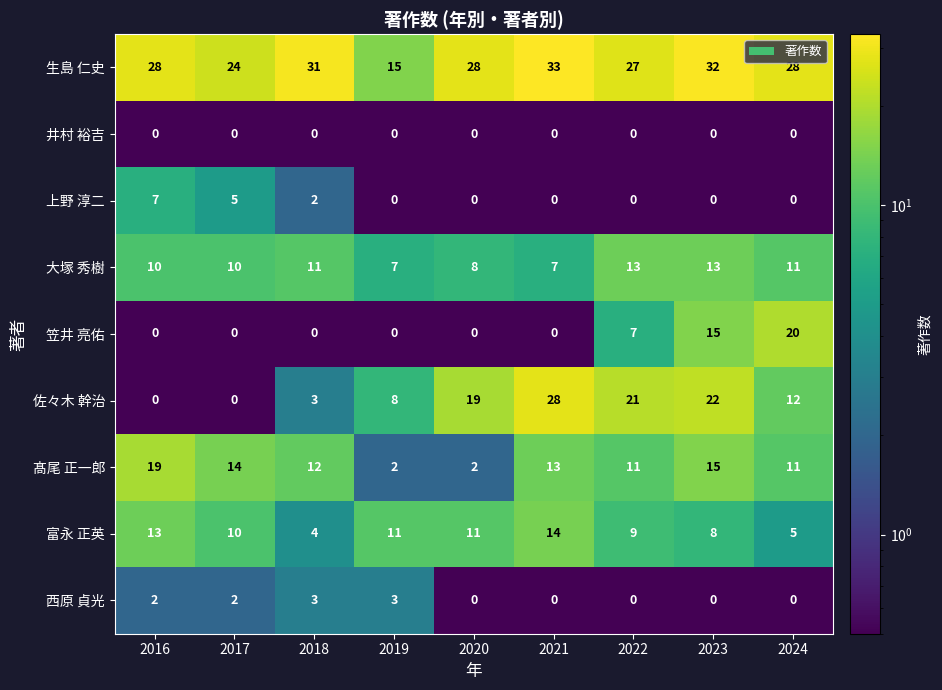

How many positive values does the 笠井 亮佑 series have?

3